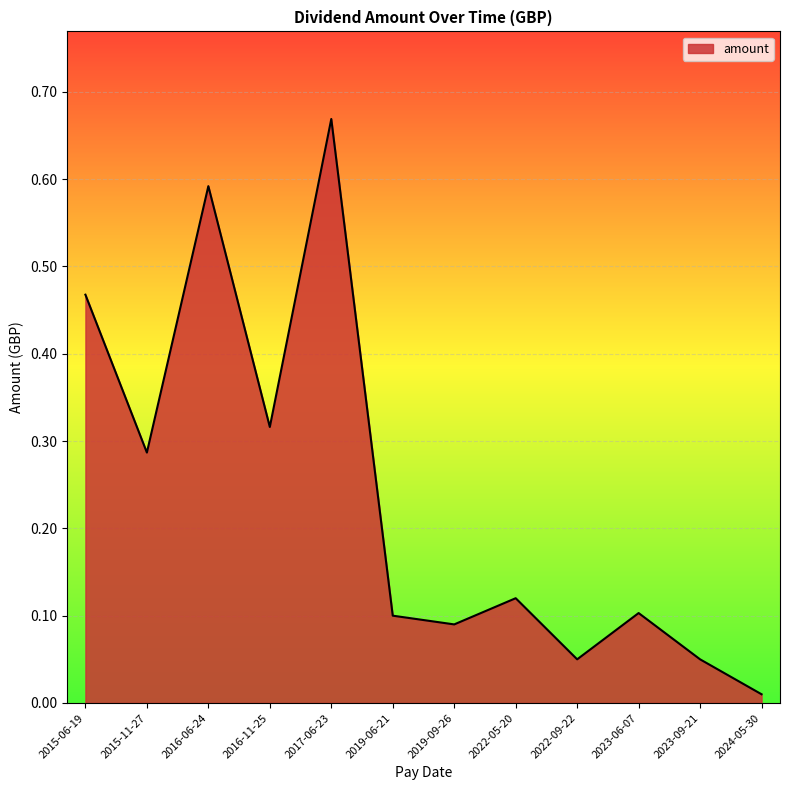

Where is the first local minimum?

2015-11-27